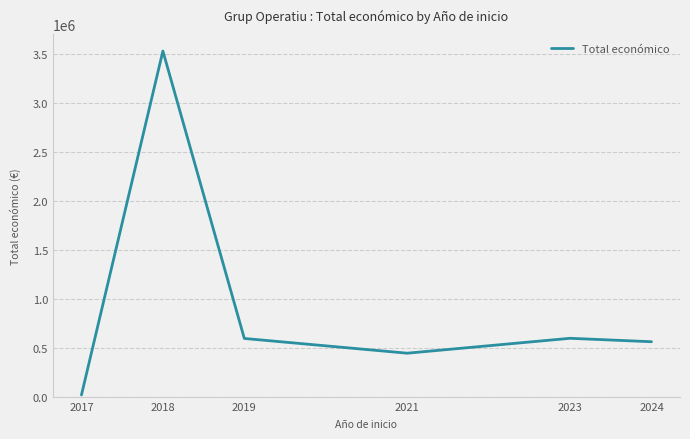

Where is the first local maximum?

2018